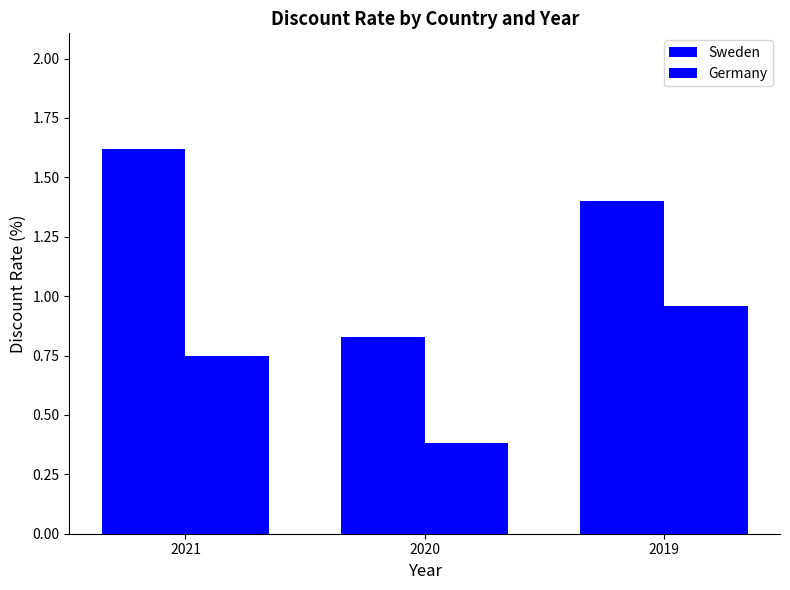

What is the minimum value for Germany?

0.4